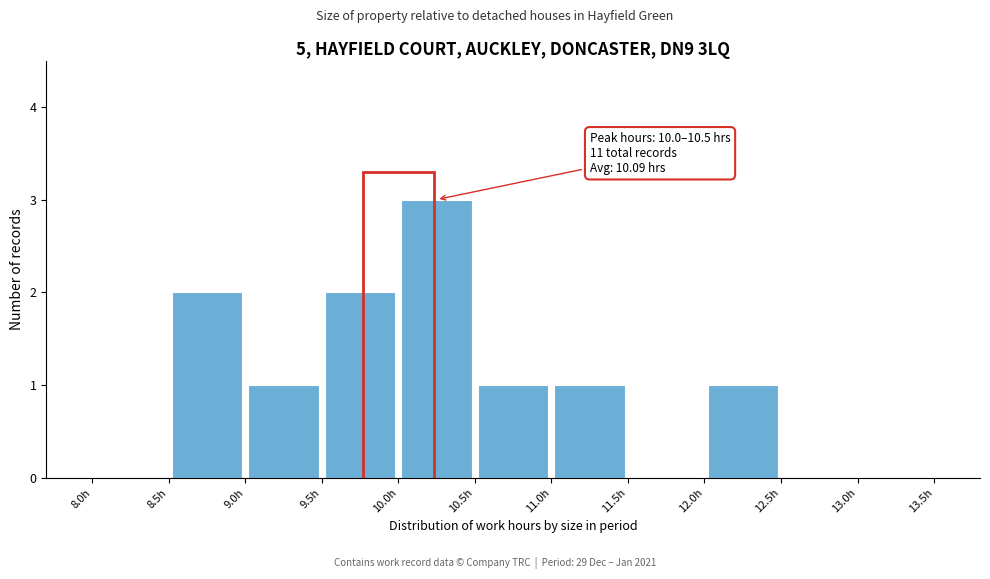

Which range on the x-axis has the tallest bar?

10.0 to 10.5